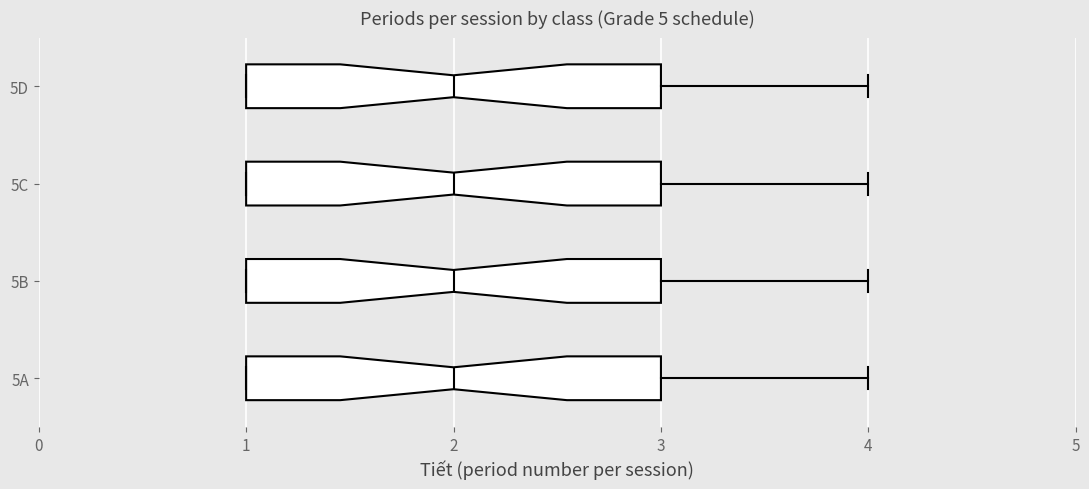

Reading bottom to top, read every box against the x-axis: the position of its median line, the range the box covers, and the ends of its whiskers. The values are not printed on the chart, so give them approximately, as read against the axis.

5A: median 2, box 1 to 3, whiskers 1 to 4
5B: median 2, box 1 to 3, whiskers 1 to 4
5C: median 2, box 1 to 3, whiskers 1 to 4
5D: median 2, box 1 to 3, whiskers 1 to 4